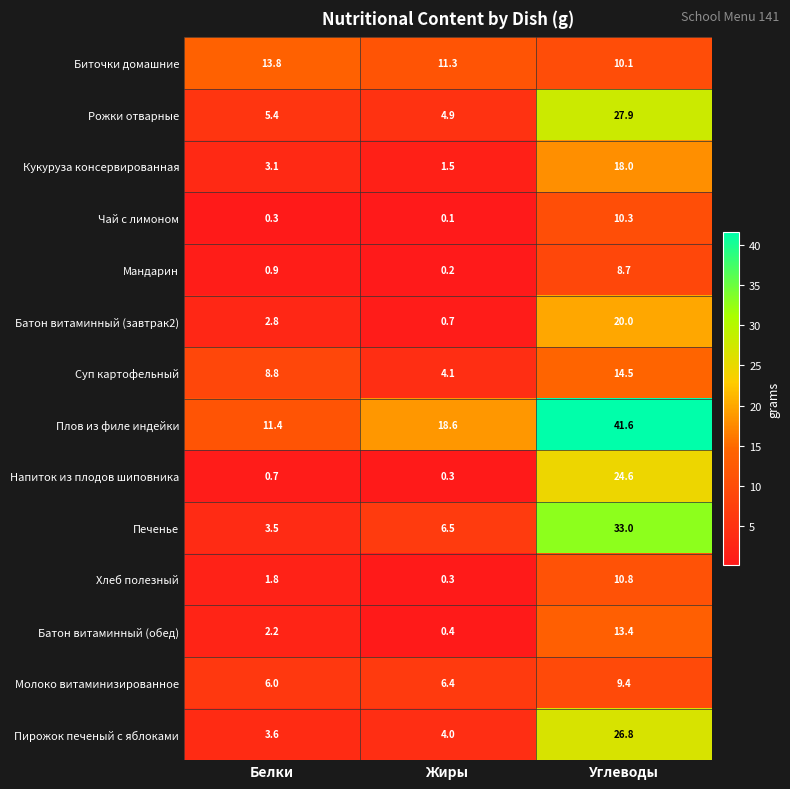

What is the sum of all Рожки отварные values?

38.2